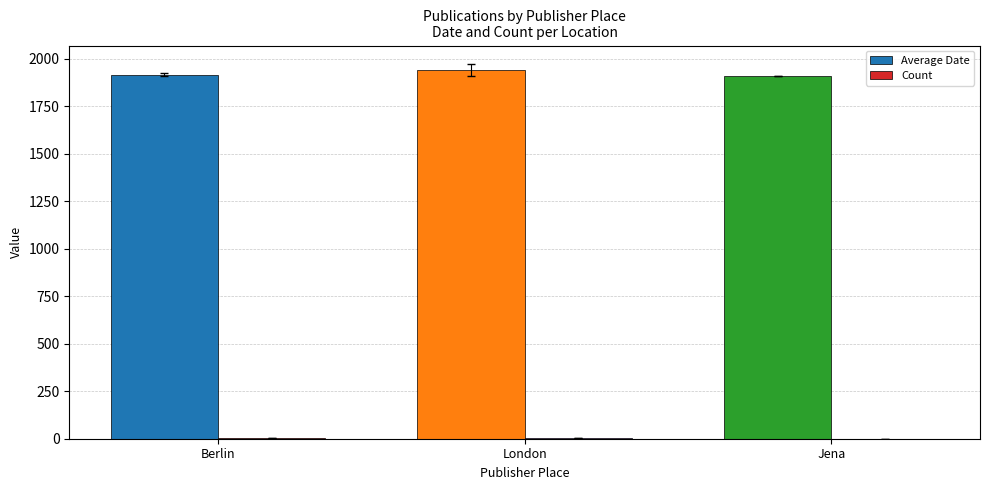

Which series has the largest total across all categories?

Average Date